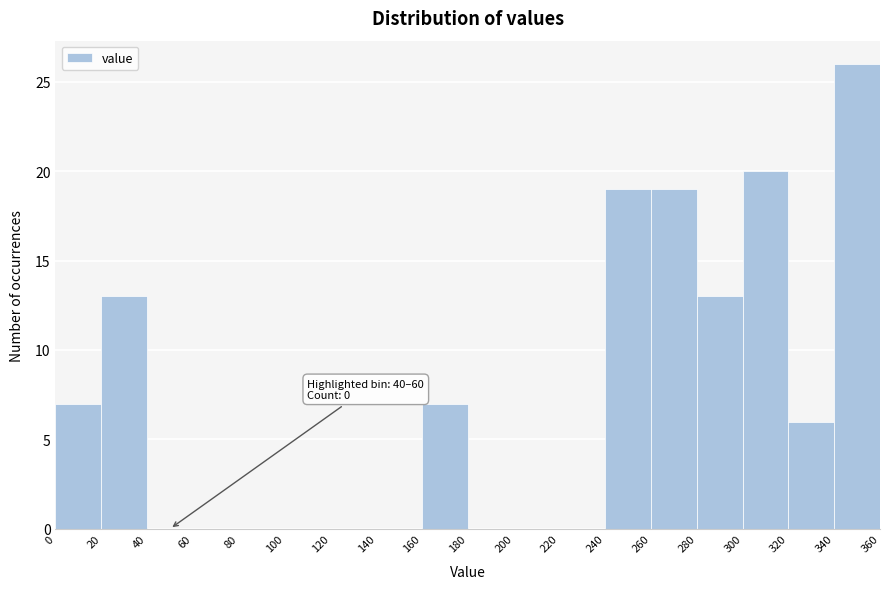

Which range on the x-axis has the tallest bar?

340 to 360